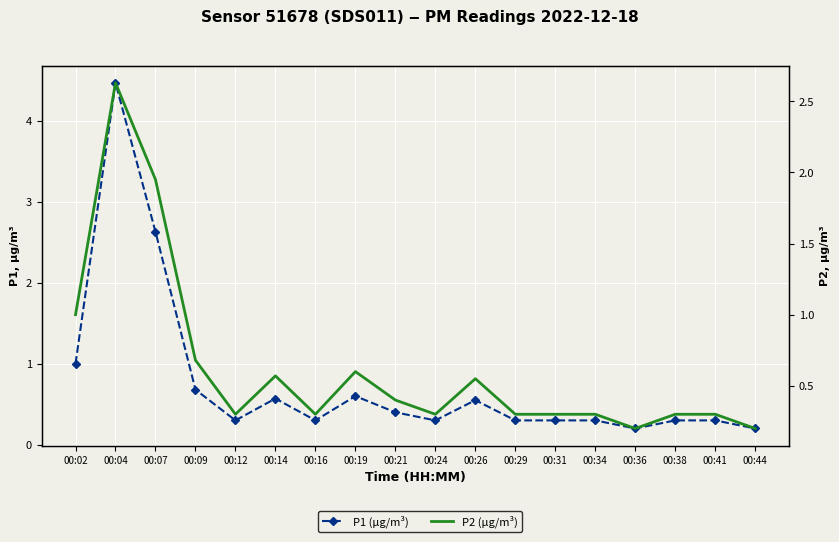

What is the minimum value shown in the chart?

0.2